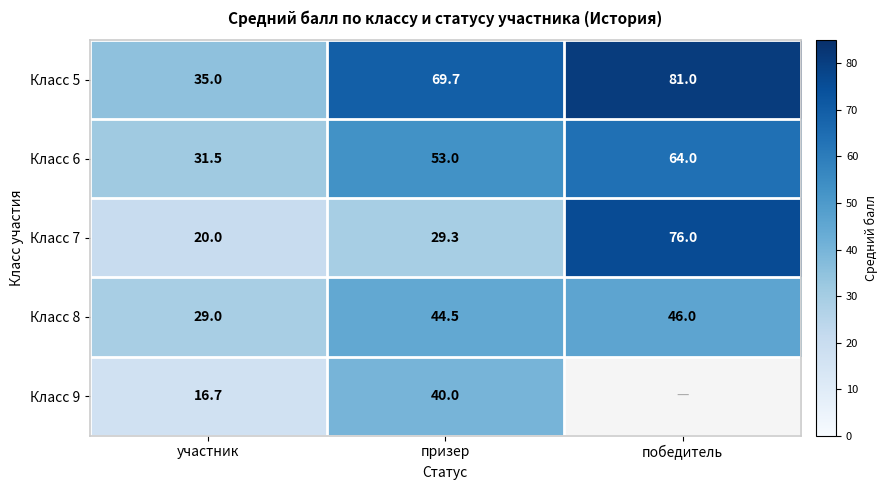

What is the difference between the maximum and minimum values in the Класс 5 series?

46.0